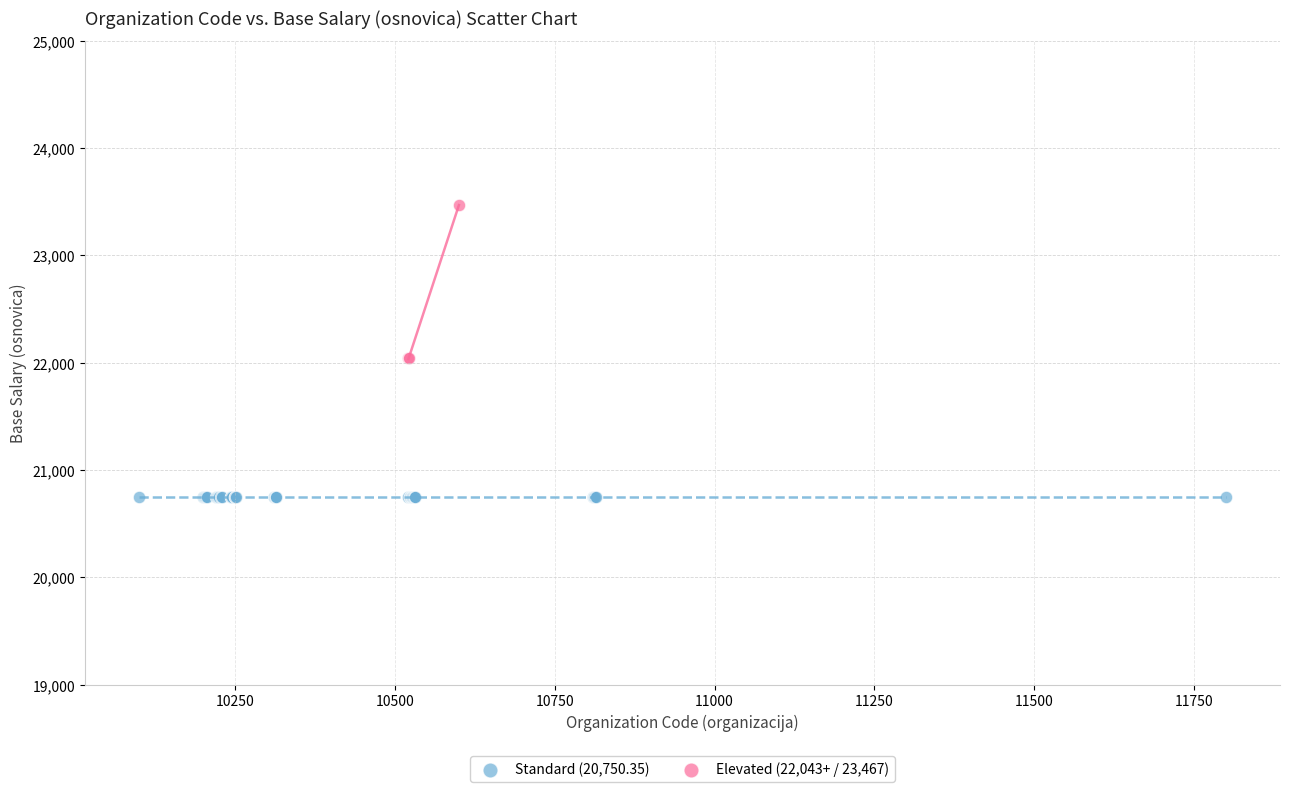

Which series contains the lowest Y value?

Standard (20,750.35)